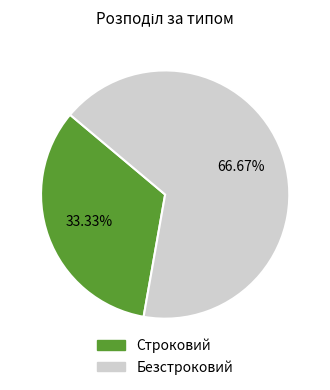

How much of the chart is everything except Безстроковий?

33.3%